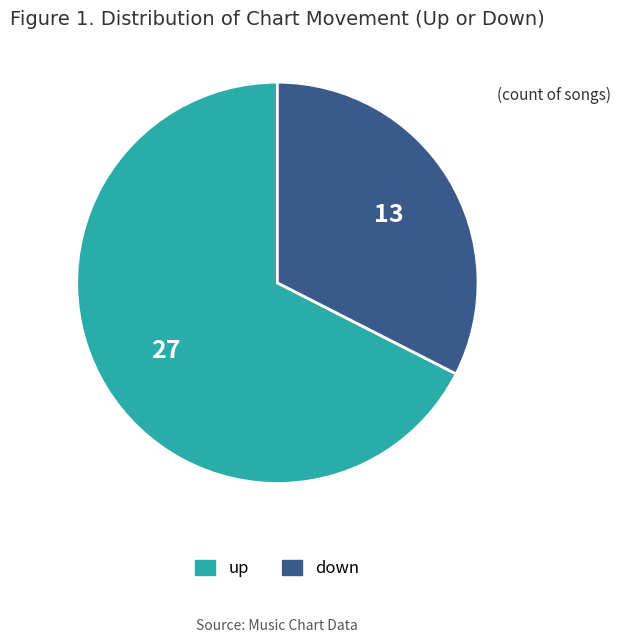

Is the sum of down and up greater than half?

Yes